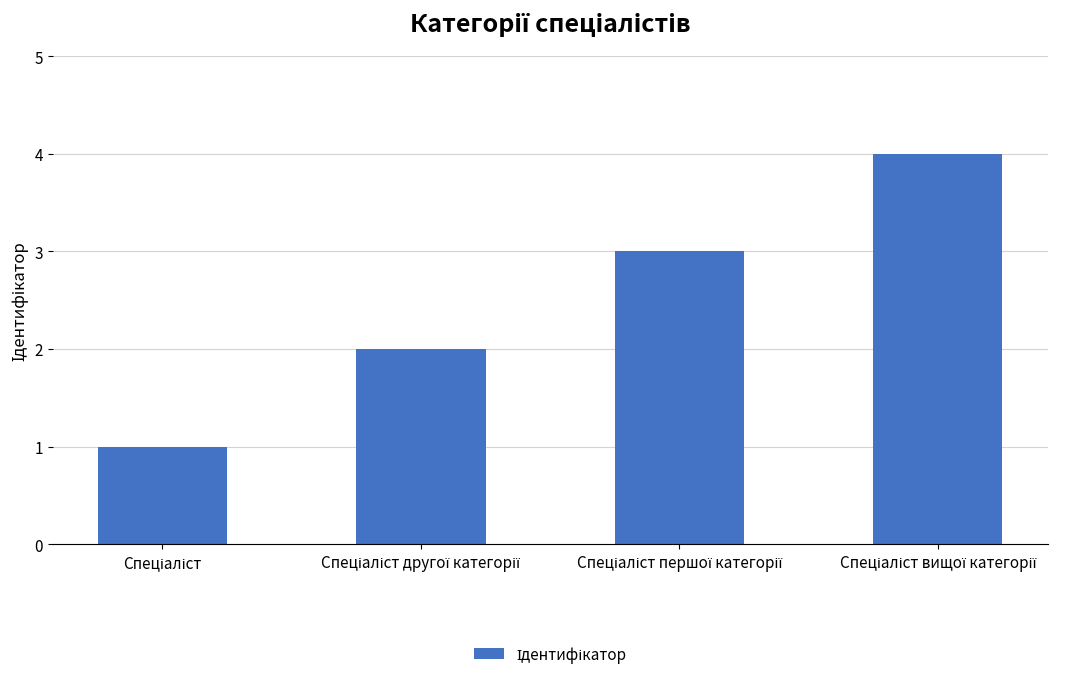

What is the greatest value displayed?

4